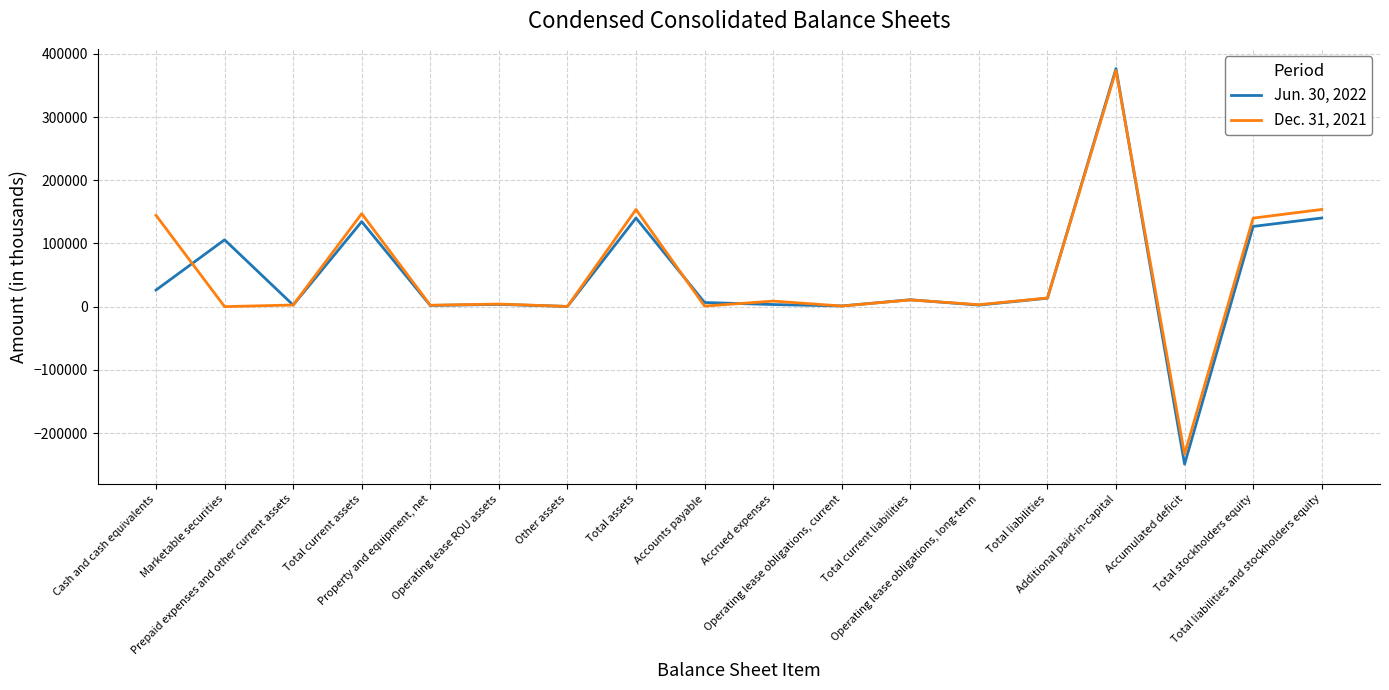

What is the maximum value shown in the chart?

376675